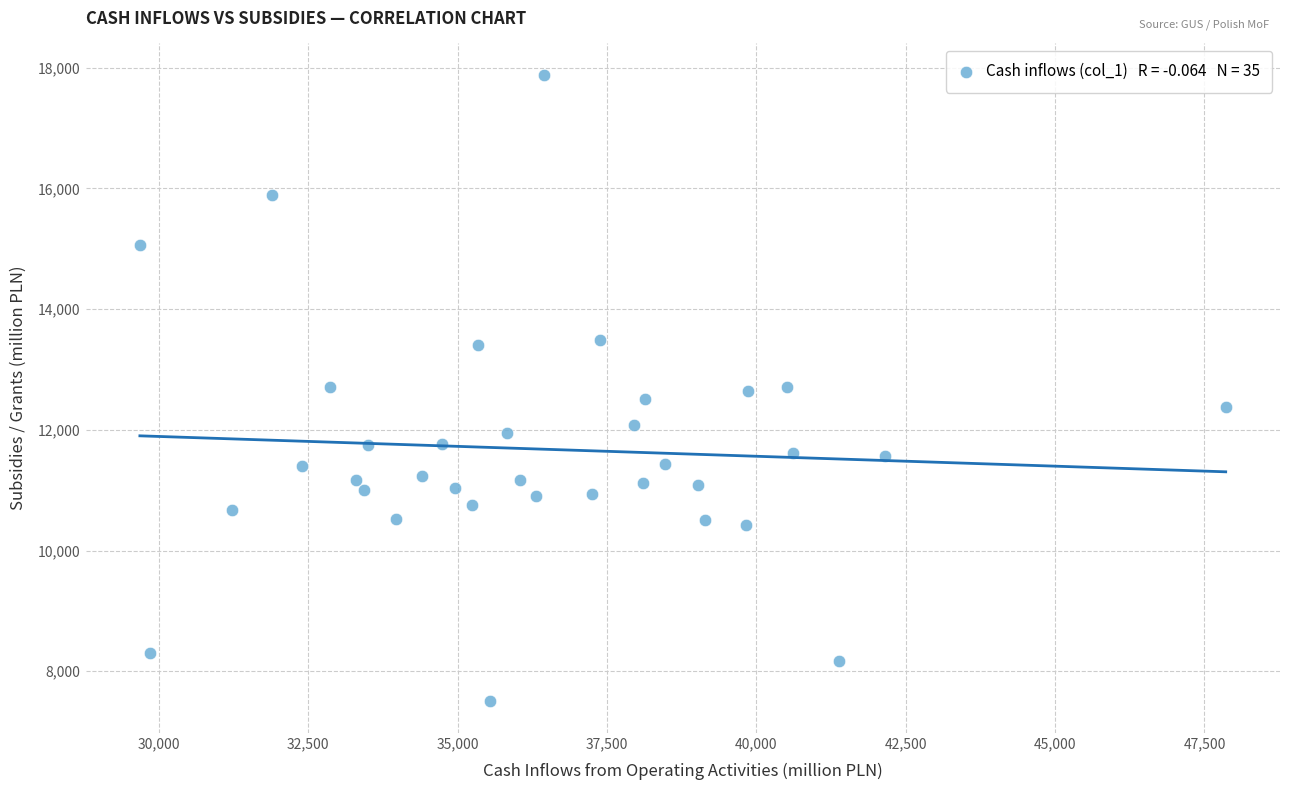

What is the range of Y values (max minus min)?

10382